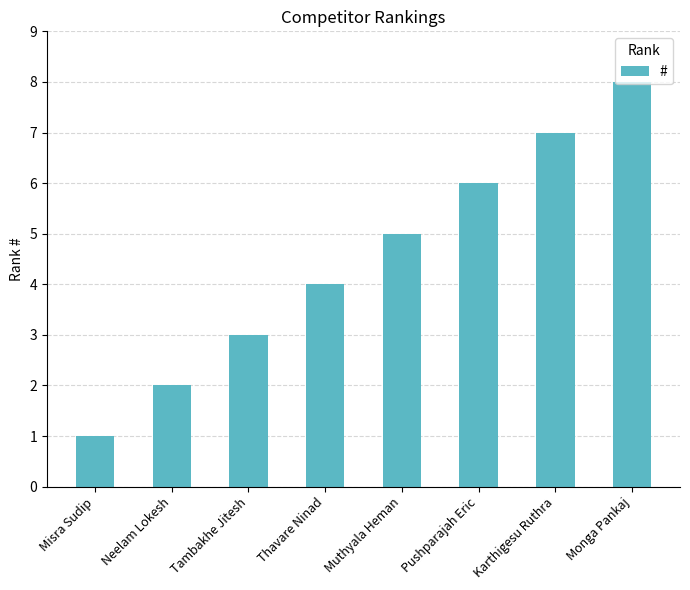

Reading left to right, transcribe all the data shown in this chart.

1	2	3	4	5	6	7	8